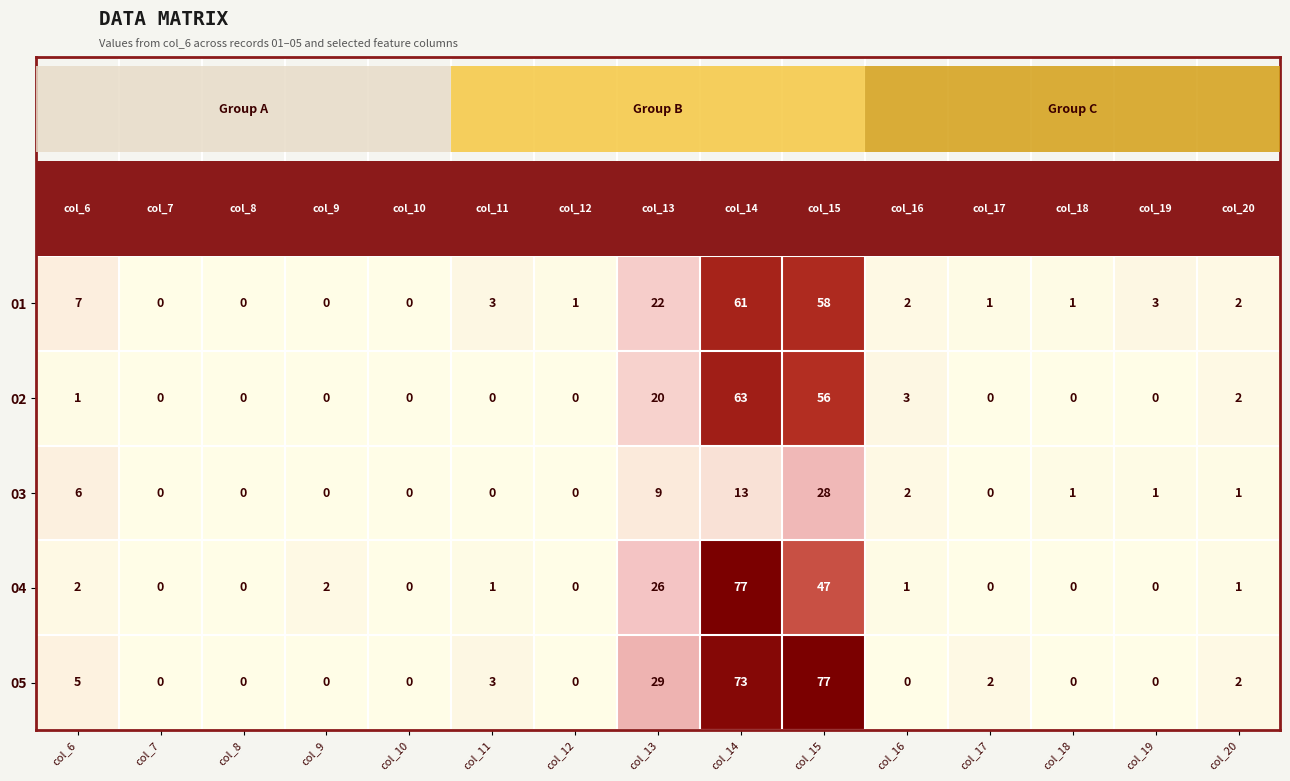

Which series has the largest total across all categories?

05